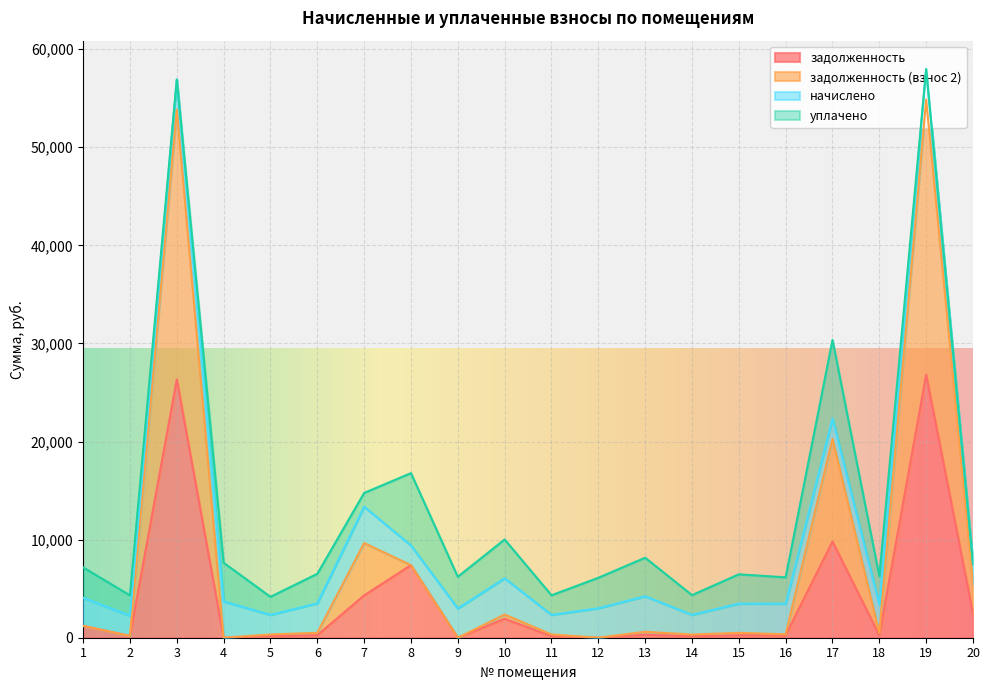

The value of задолженность at 3 is 38312.3. True or false?

False